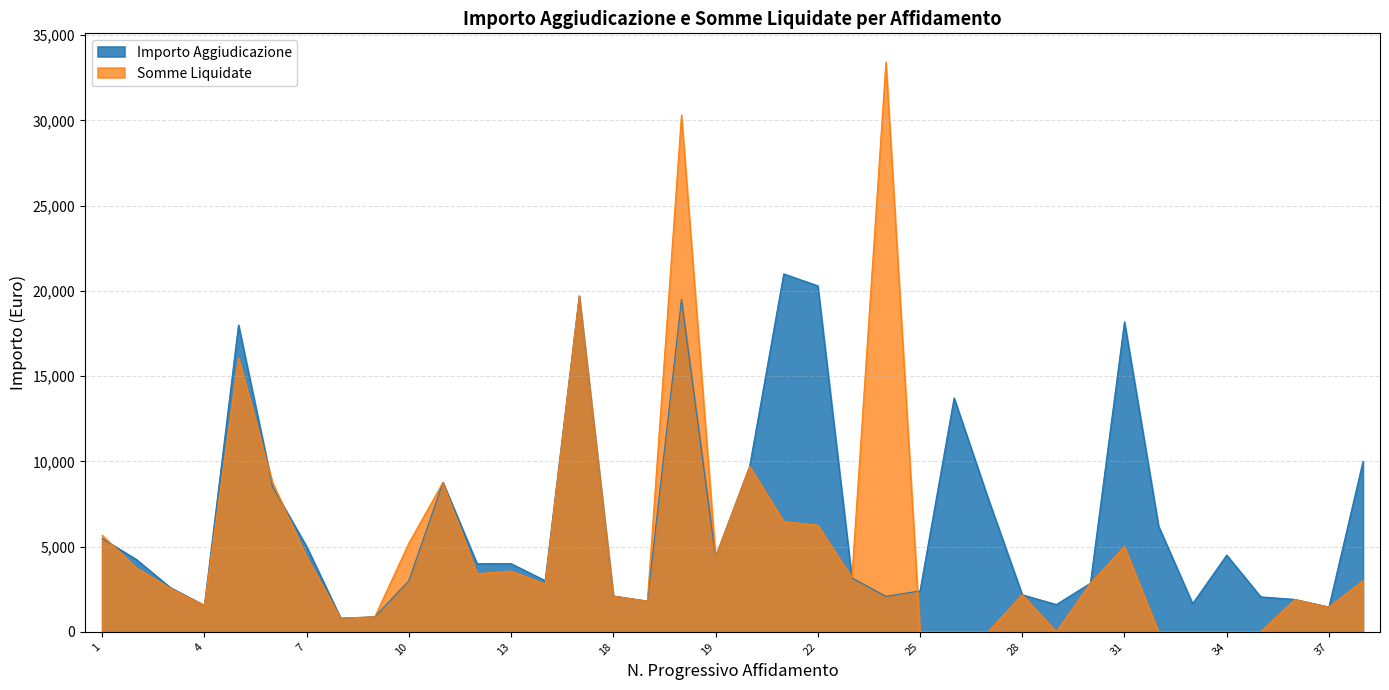

How many times do Somme Liquidate and Importo Aggiudicazione cross each other?

4